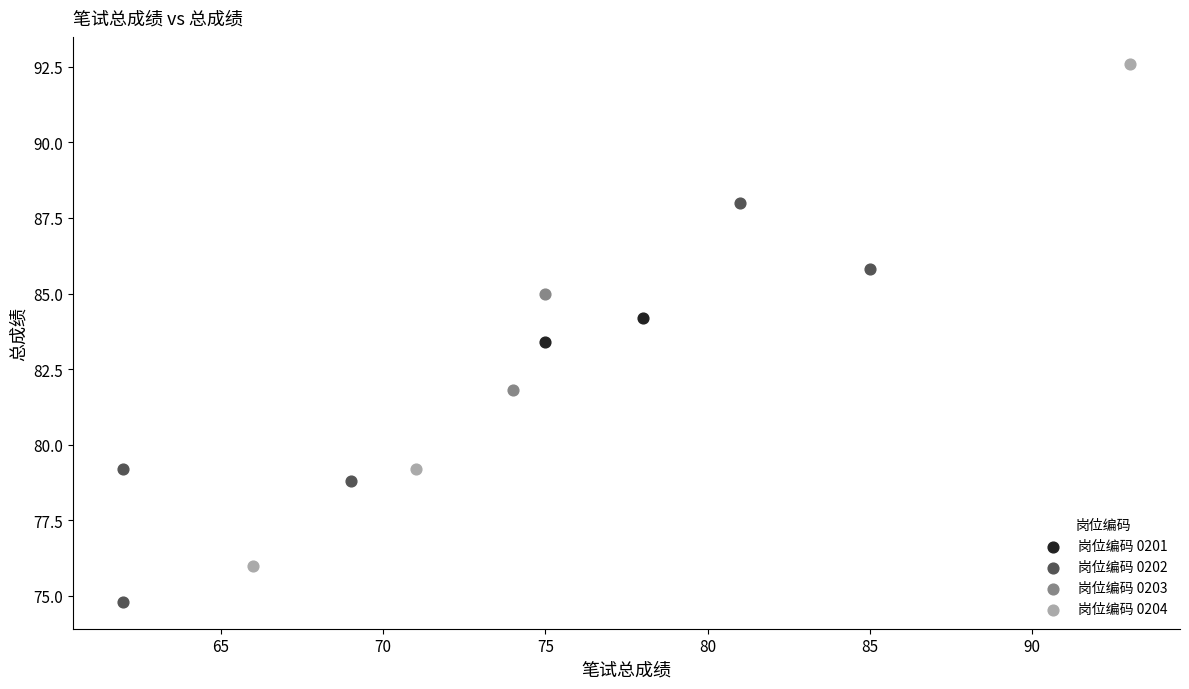

What are all the series names shown in the legend?

岗位编码 0201, 岗位编码 0202, 岗位编码 0203, 岗位编码 0204